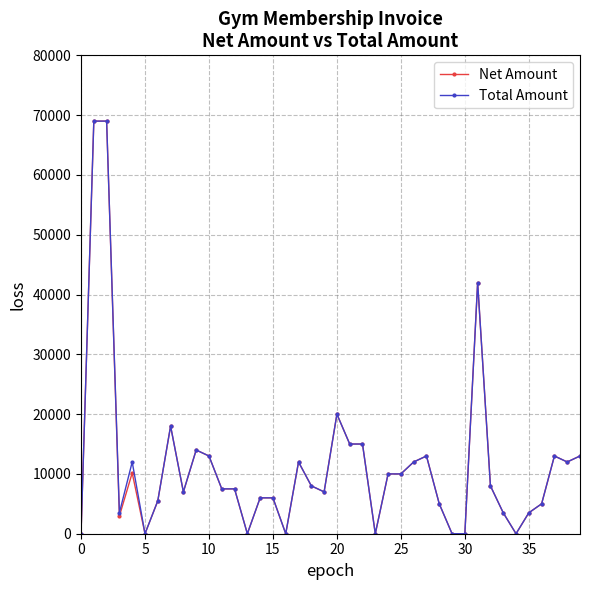

What is the maximum value shown in the chart?

69000.0